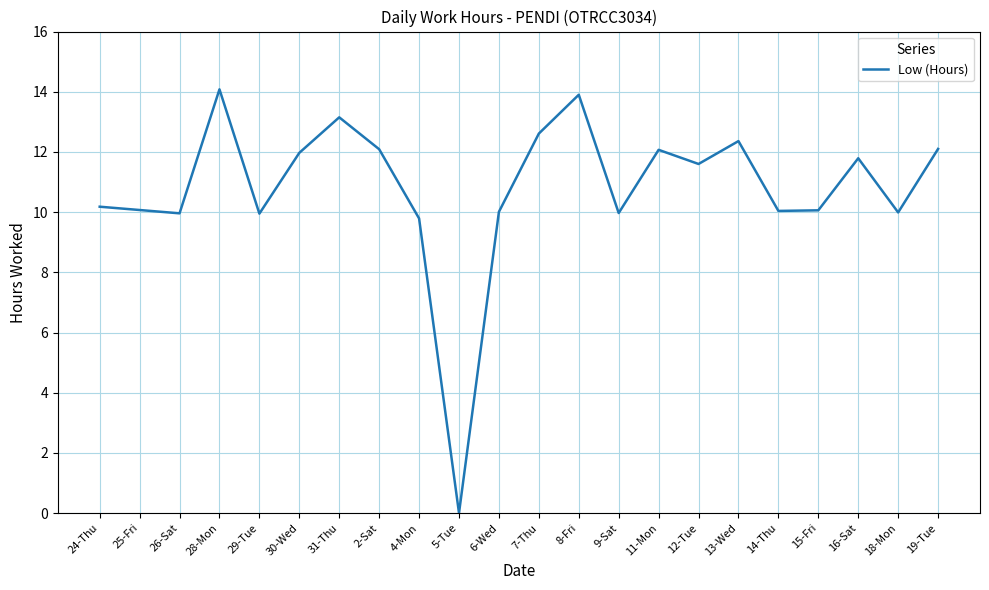

The chart shows a value of 15.0 at 9-Sat. True or false?

False